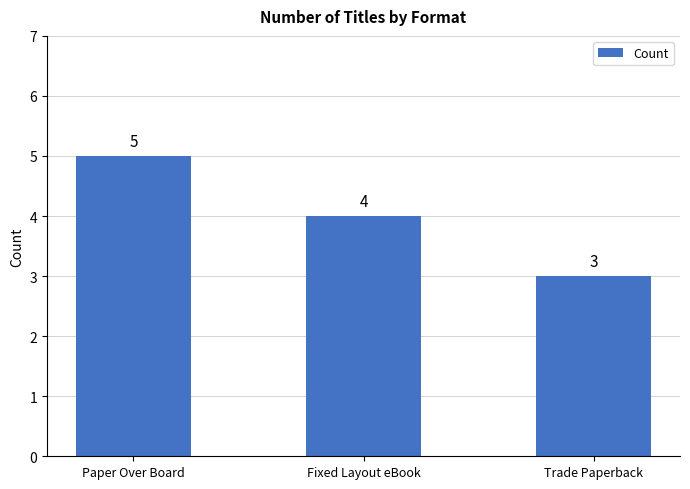

Reading right to left, what are all the values shown in this chart?

Trade Paperback=3	Fixed Layout eBook=4	Paper Over Board=5